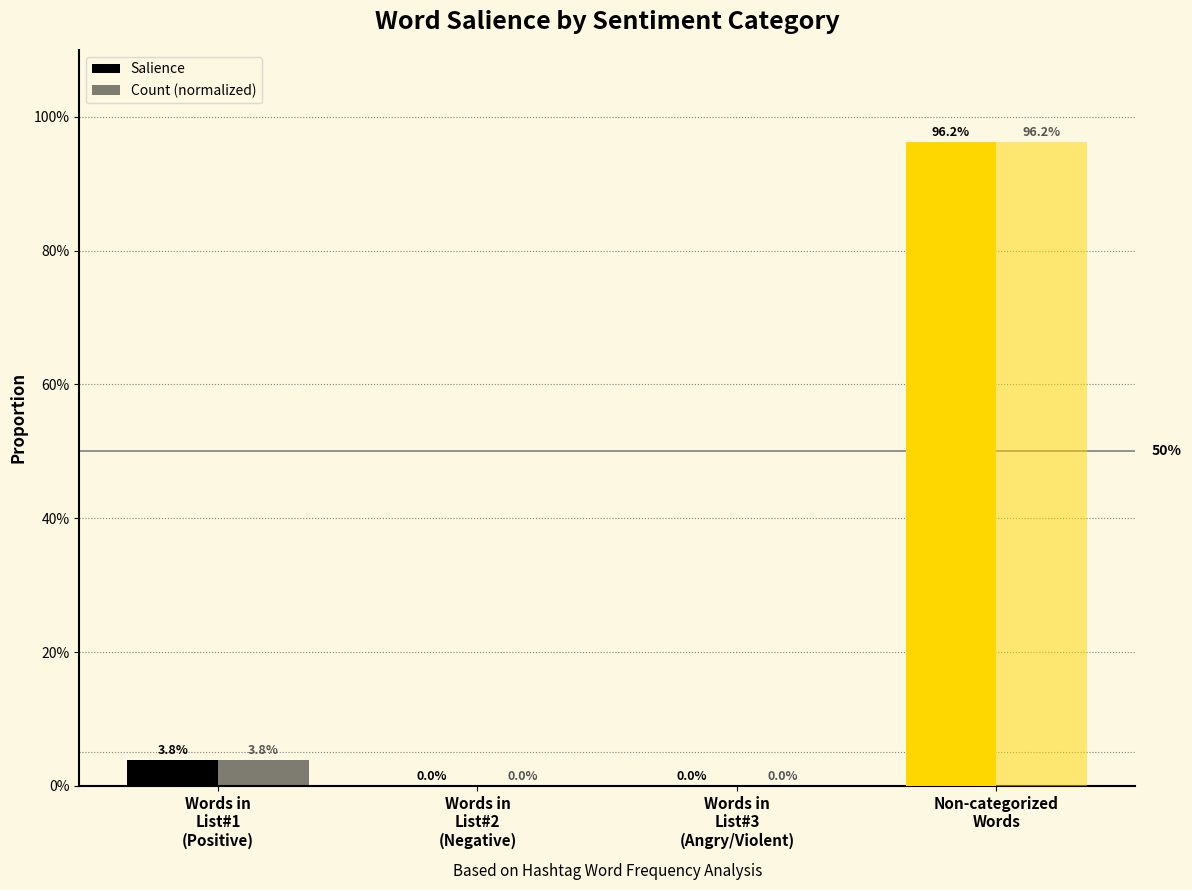

Does the chart contain stacked bars?

No